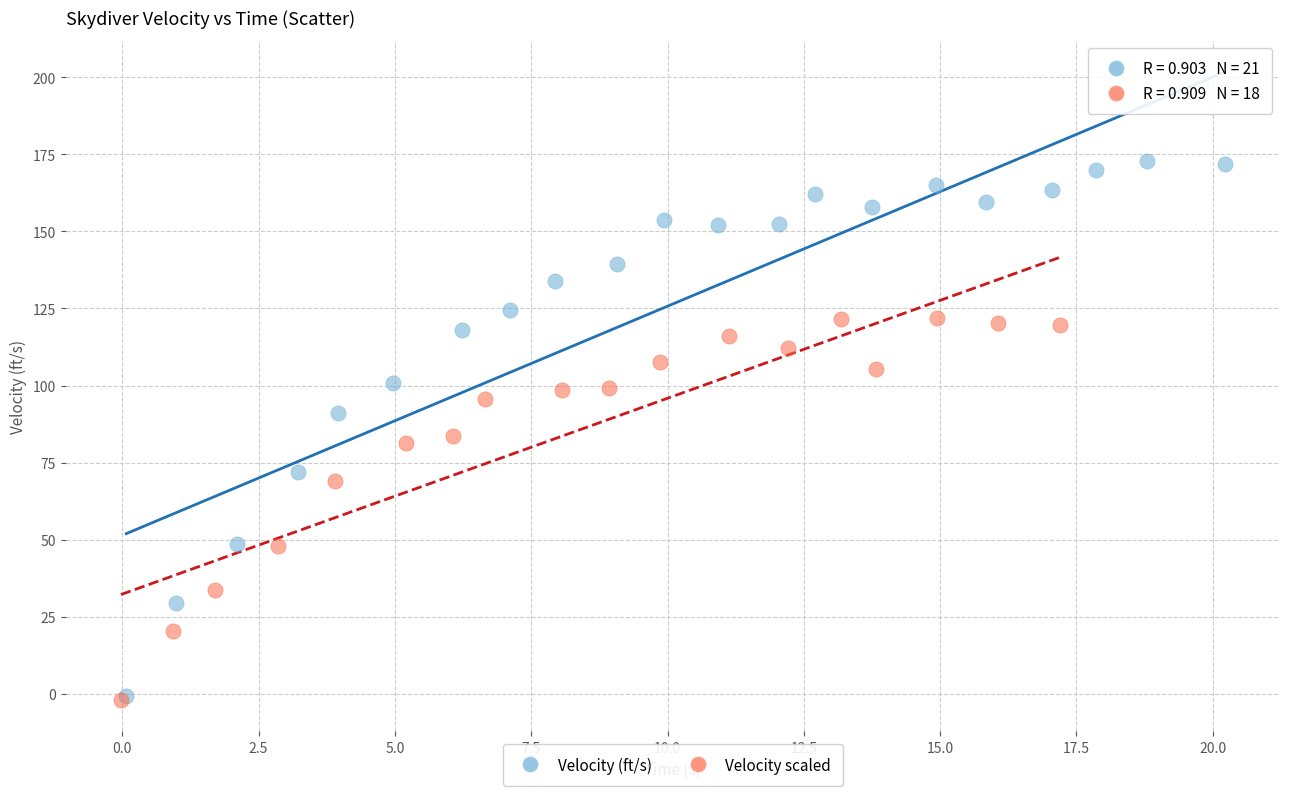

Which series reaches the maximum Y coordinate?

Velocity (ft/s)